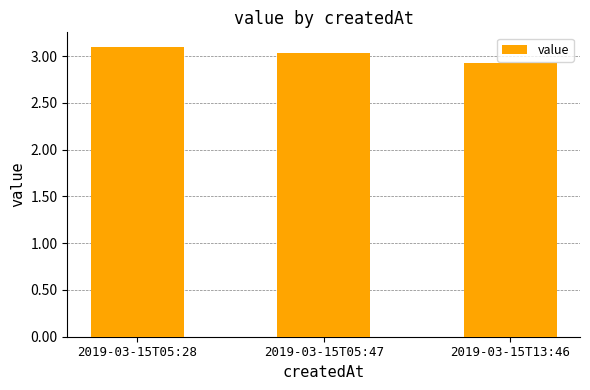

Reading left to right, extract all data points from this chart.

2019-03-15T05:28=3.1	2019-03-15T05:47=3.0	2019-03-15T13:46=2.9